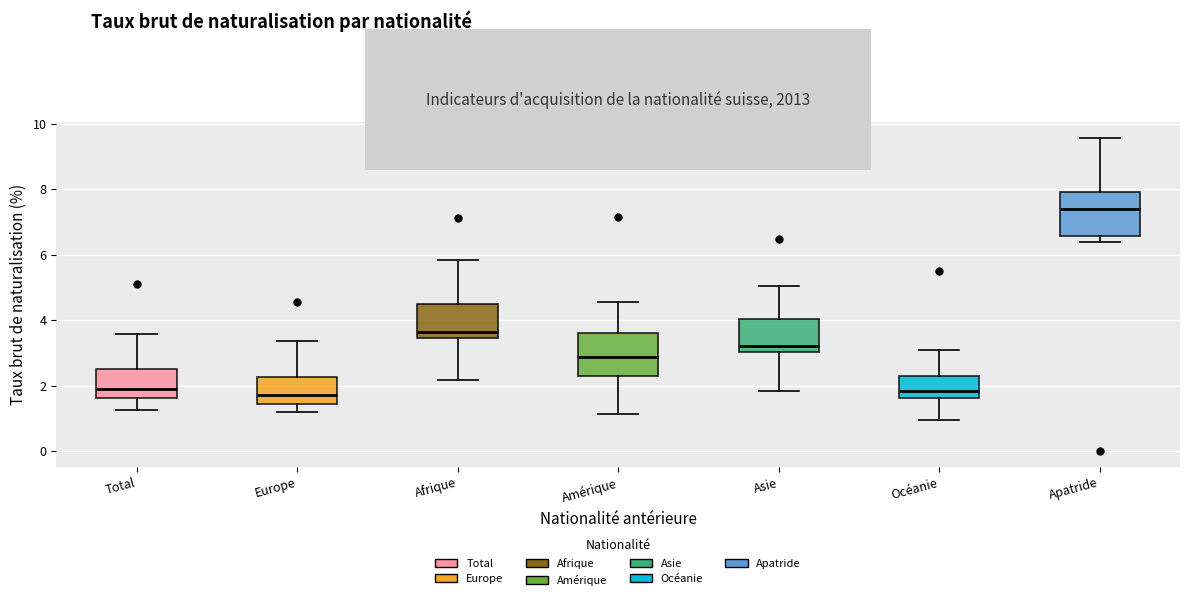

Where does the median line of the box for Amérique sit on the y-axis? The values are not printed on the chart, so give them approximately, as read against the axis.

2.8